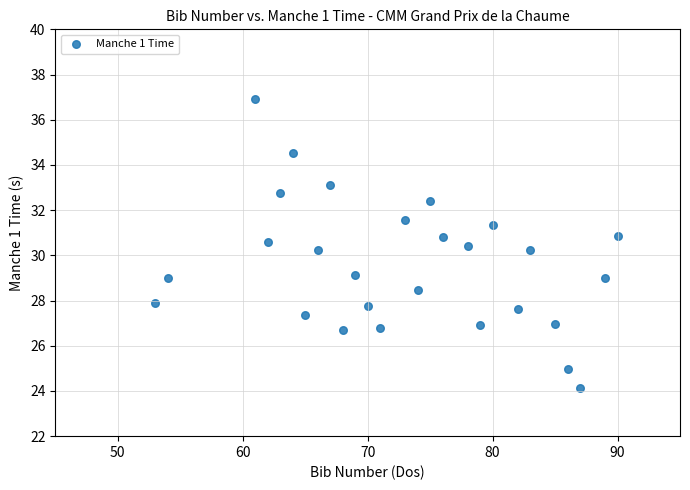

What is the range of Y values (max minus min)?

12.8